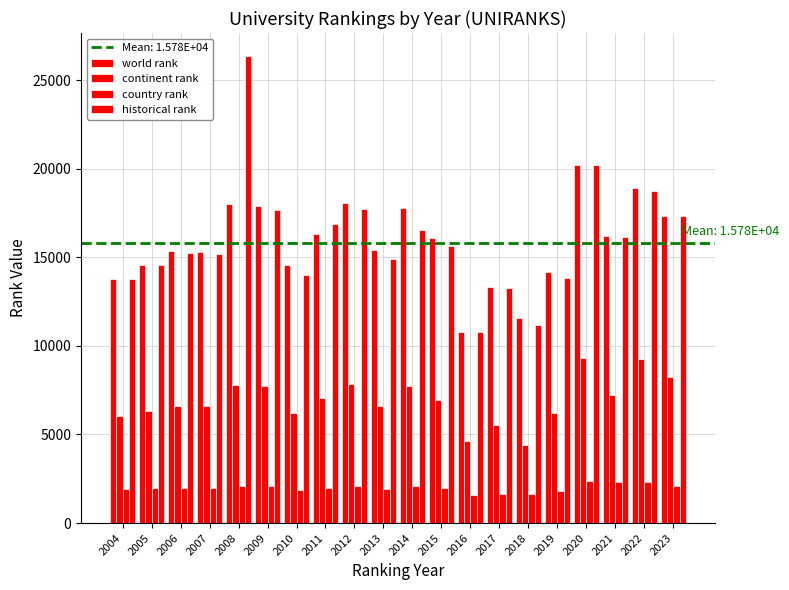

How many bars are there in each group?

4